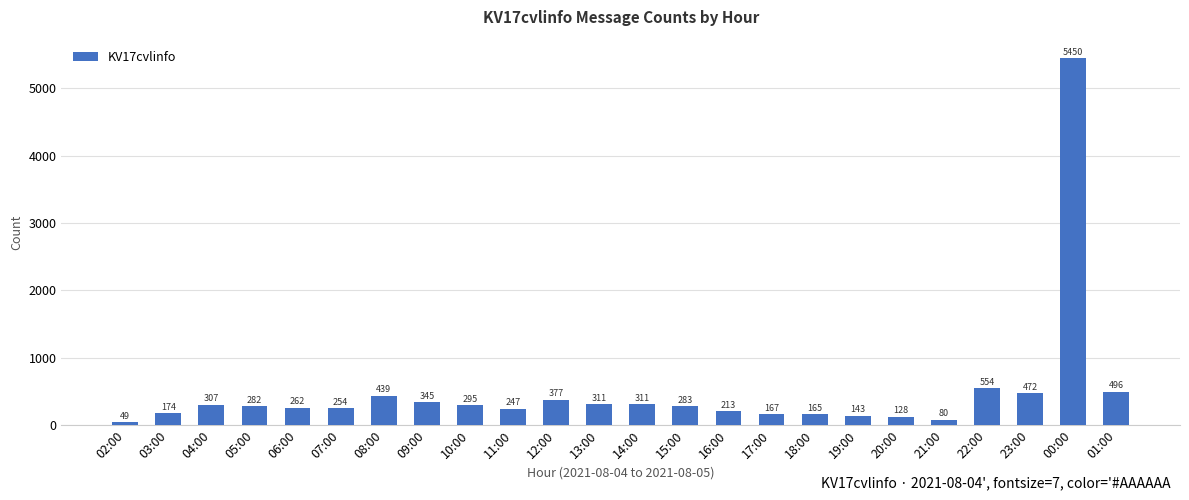

What is the difference between the values at 01:00 and 23:00?

24